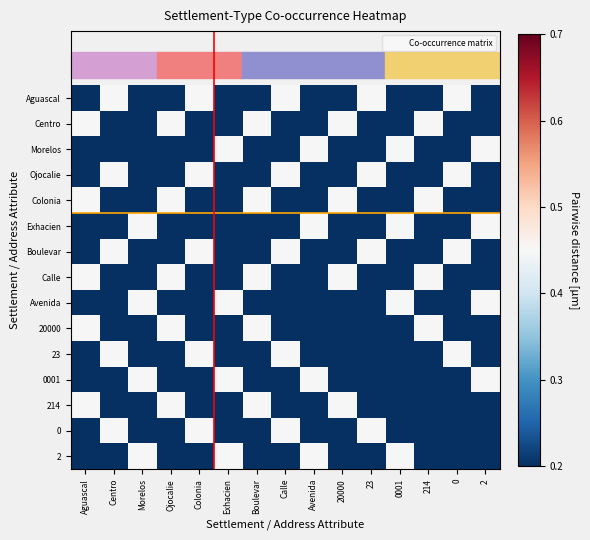

At which category is the sum across all series the highest?

Aguascal